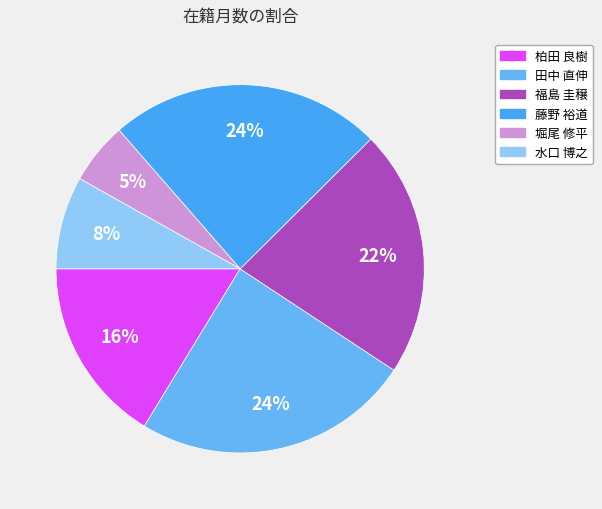

Which slice is the largest?

田中 直伸